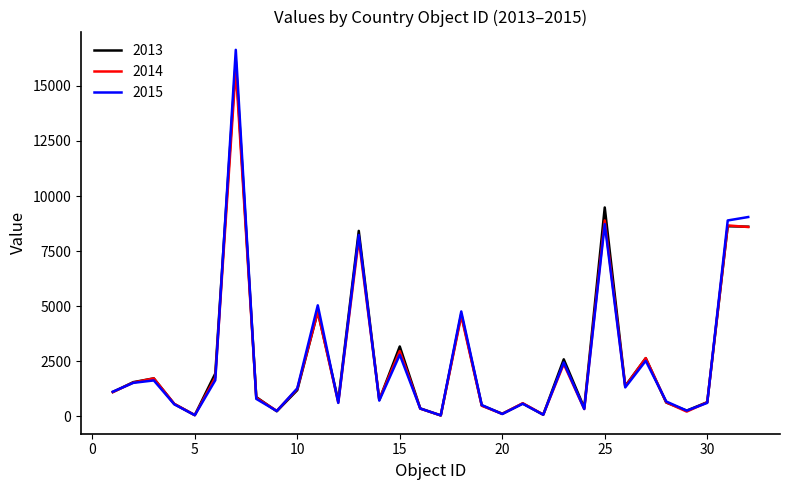

Which series has the widest spread of values?

2015